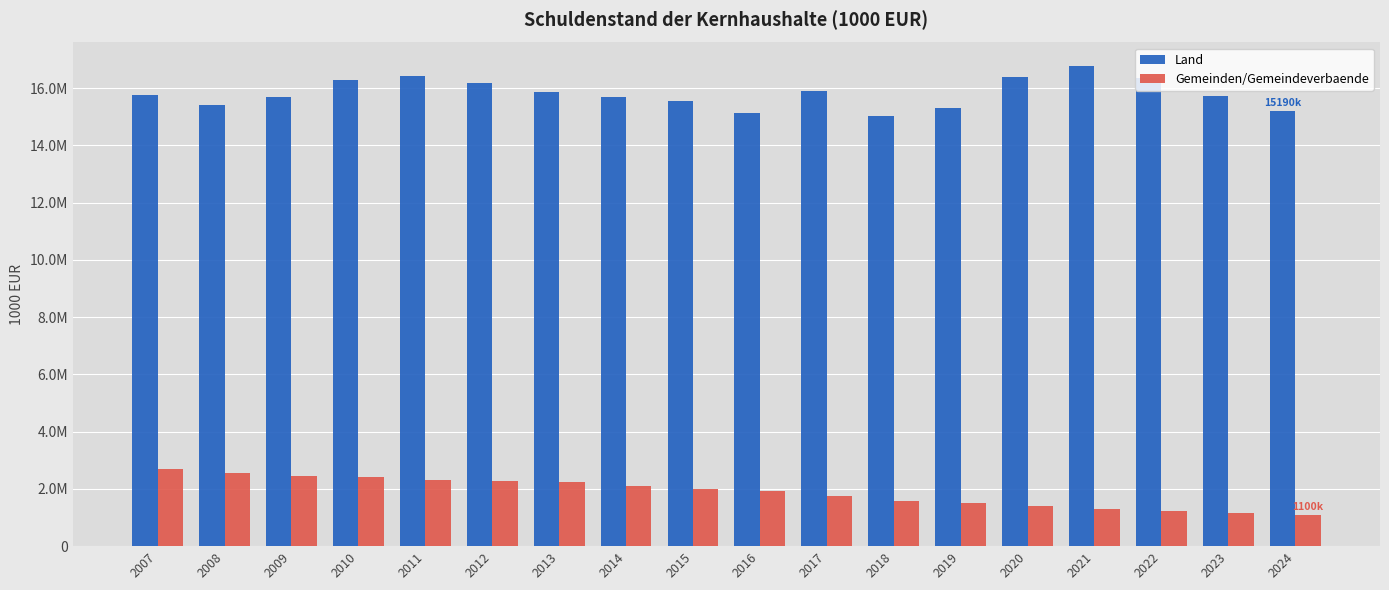

What are all the series names shown in the legend?

Land, Gemeinden/Gemeindeverbaende